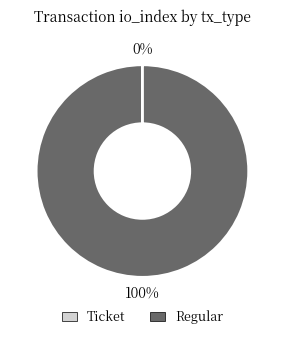

Is it true that Regular is 87% of the pie?

False